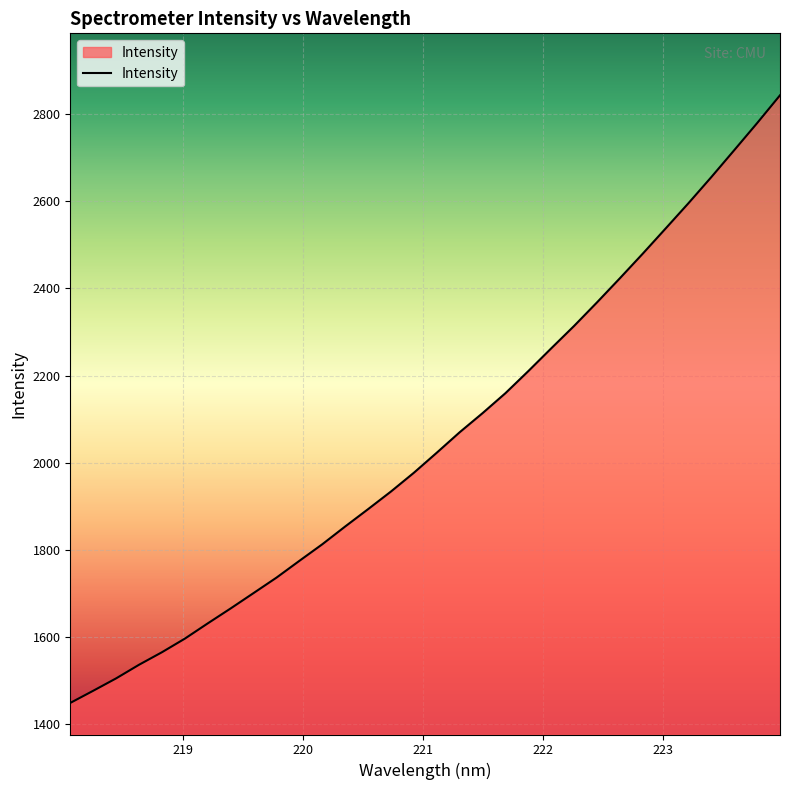

What is the greatest value displayed?

2843.1